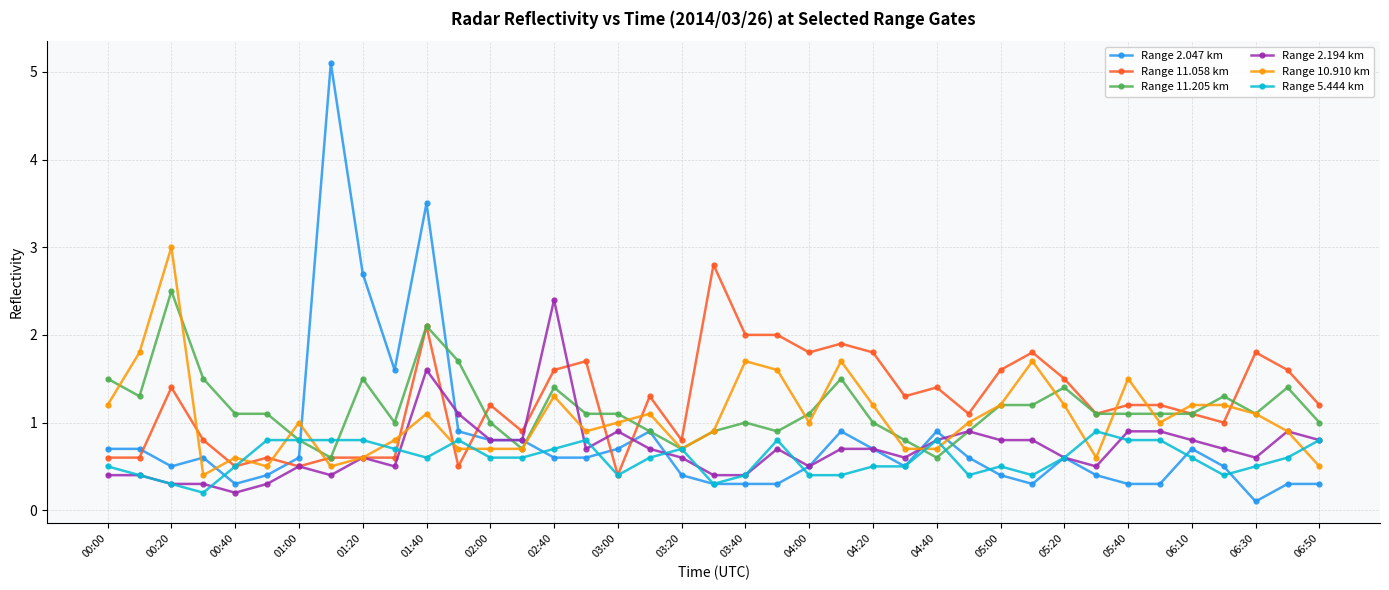

True or false: Range 2.047 km has more than 1 interior local peaks.

True